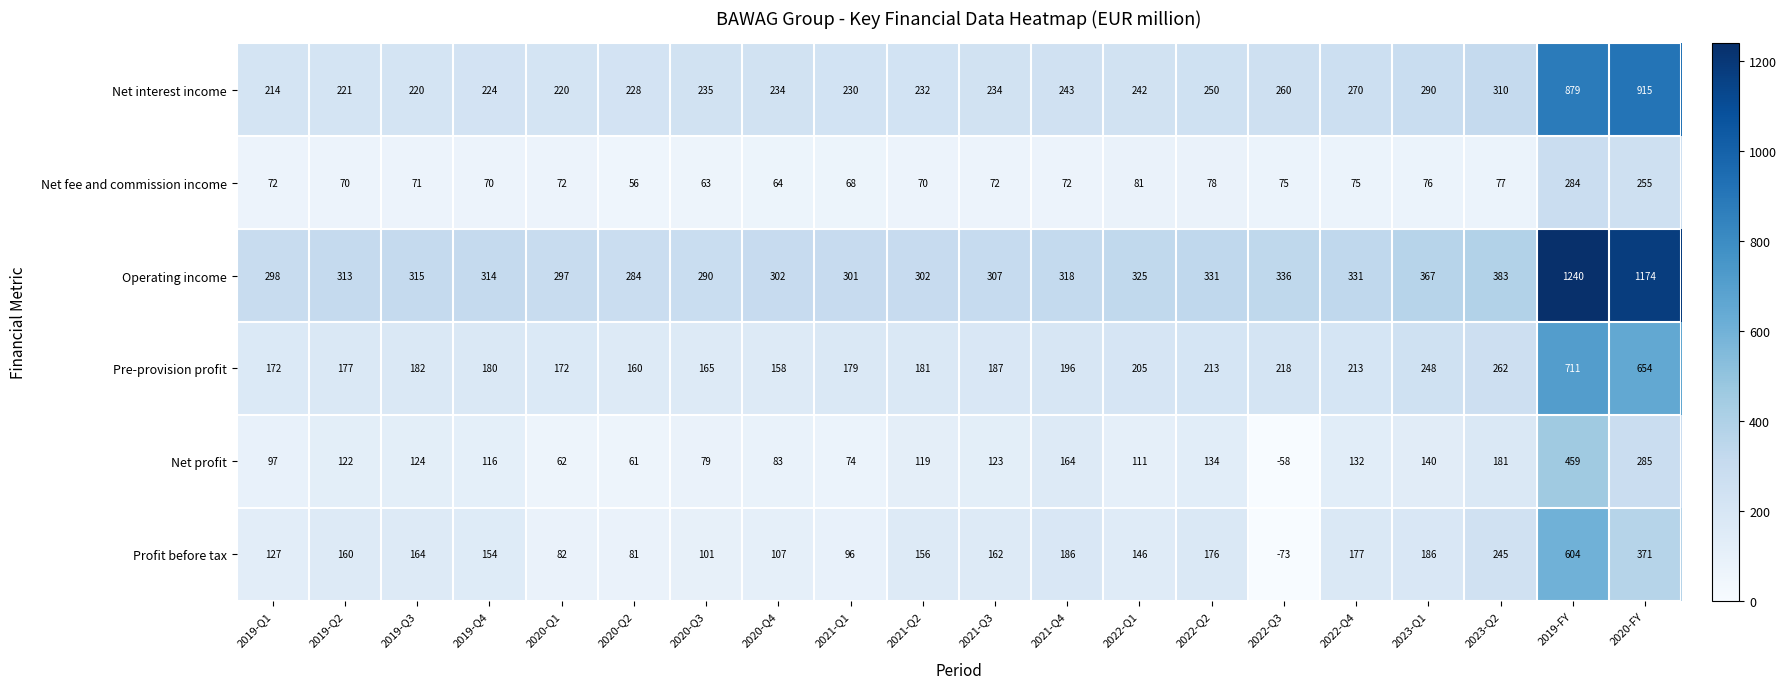

What value does the Net fee and commission income series have at 2019-Q2?

70